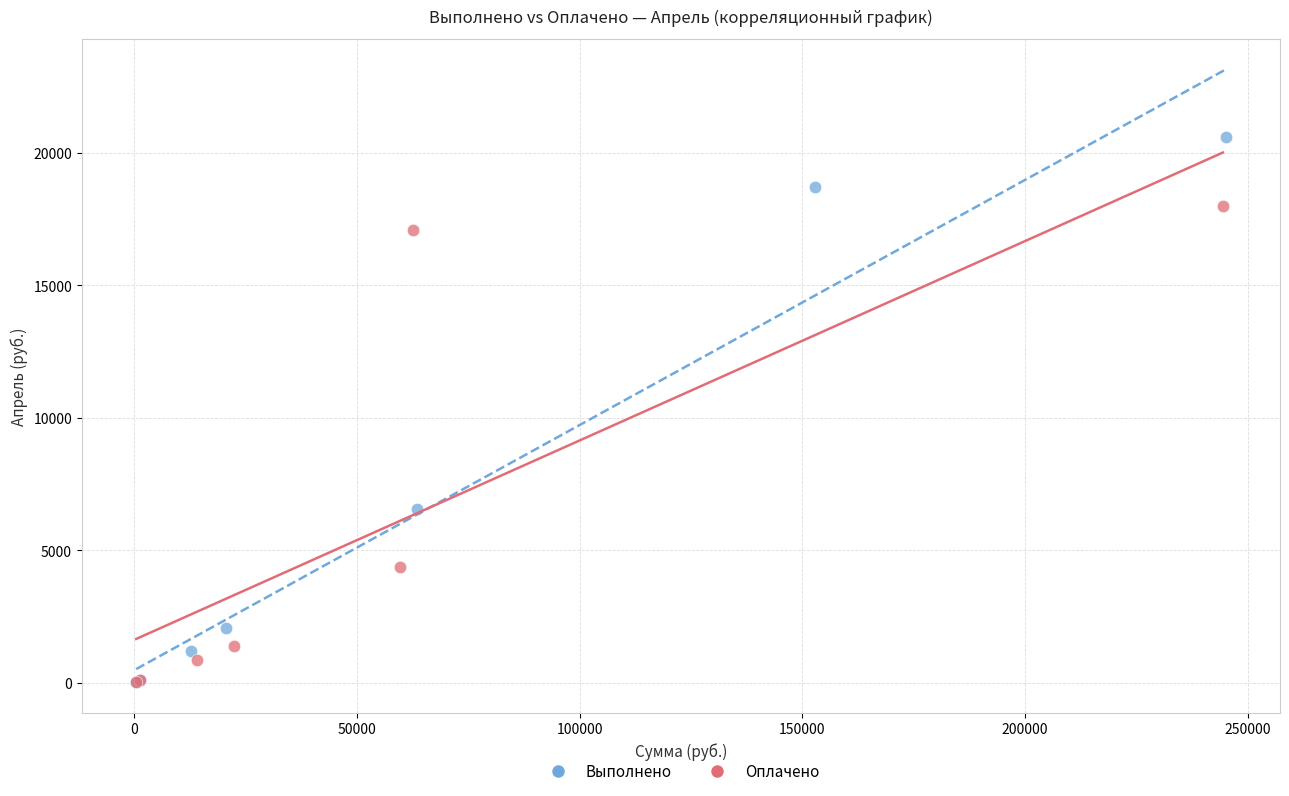

Which series has the largest Y range (max minus min)?

Выполнено